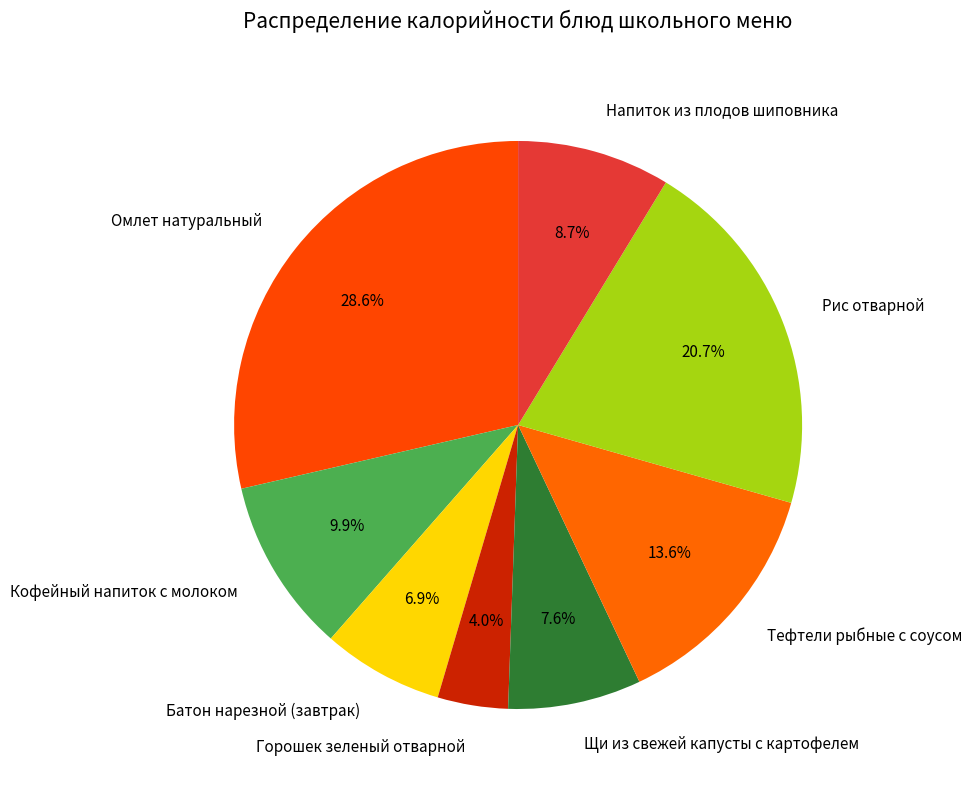

Which slice is the largest?

Омлет натуральный